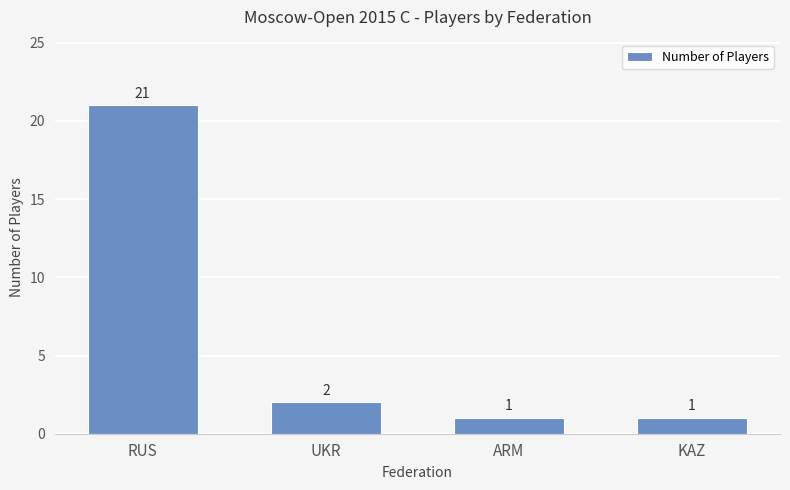

What is the ratio of the value at RUS to the value at ARM?

21.0